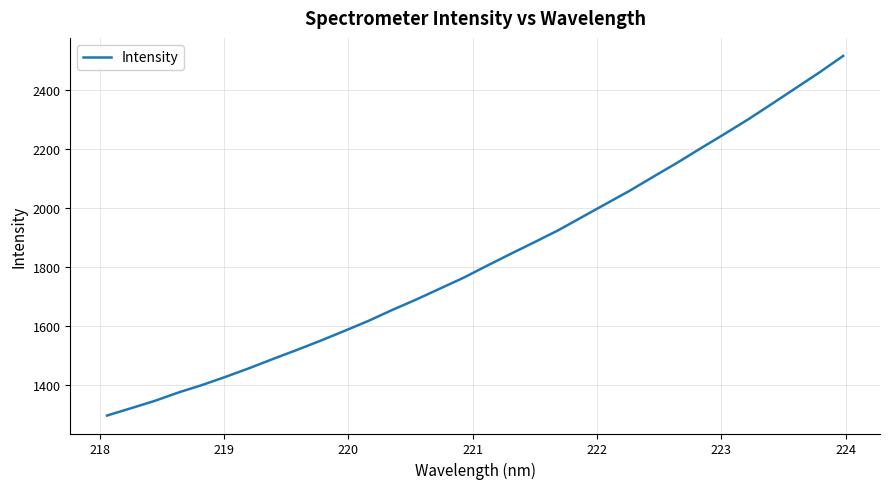

What is the minimum value shown in the chart?

1296.7